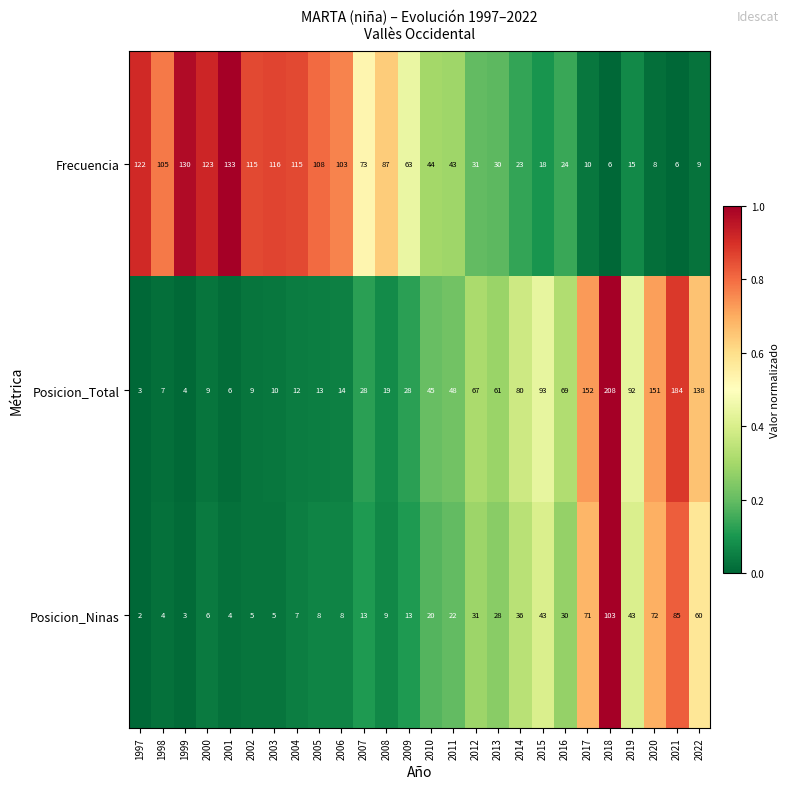

At which label is Posicion_Total closest to 105?

2015